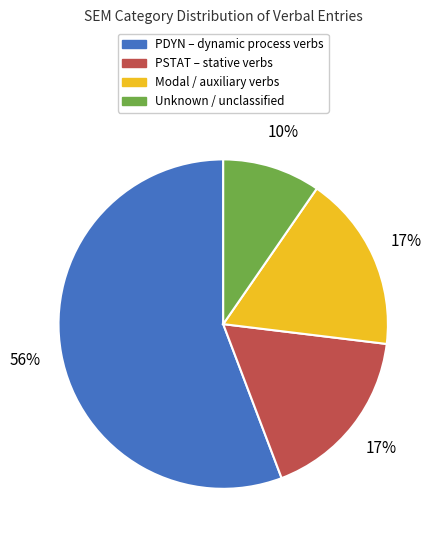

To the nearest percent, what is the average slice percentage?

25%